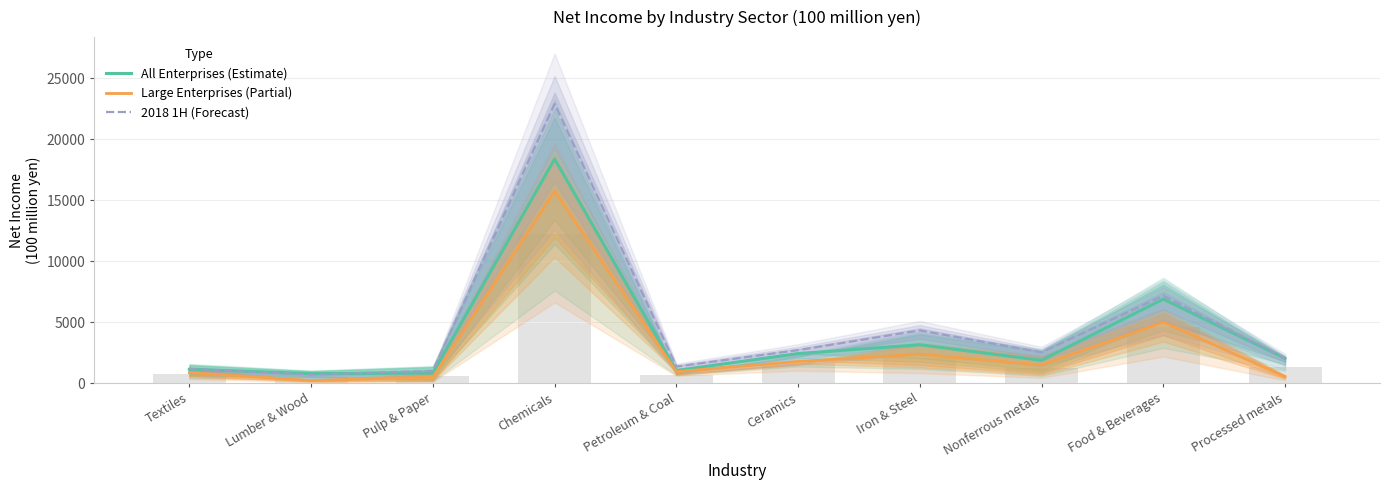

At which label is All Enterprises (Estimate) closest to 9588?

Food & Beverages